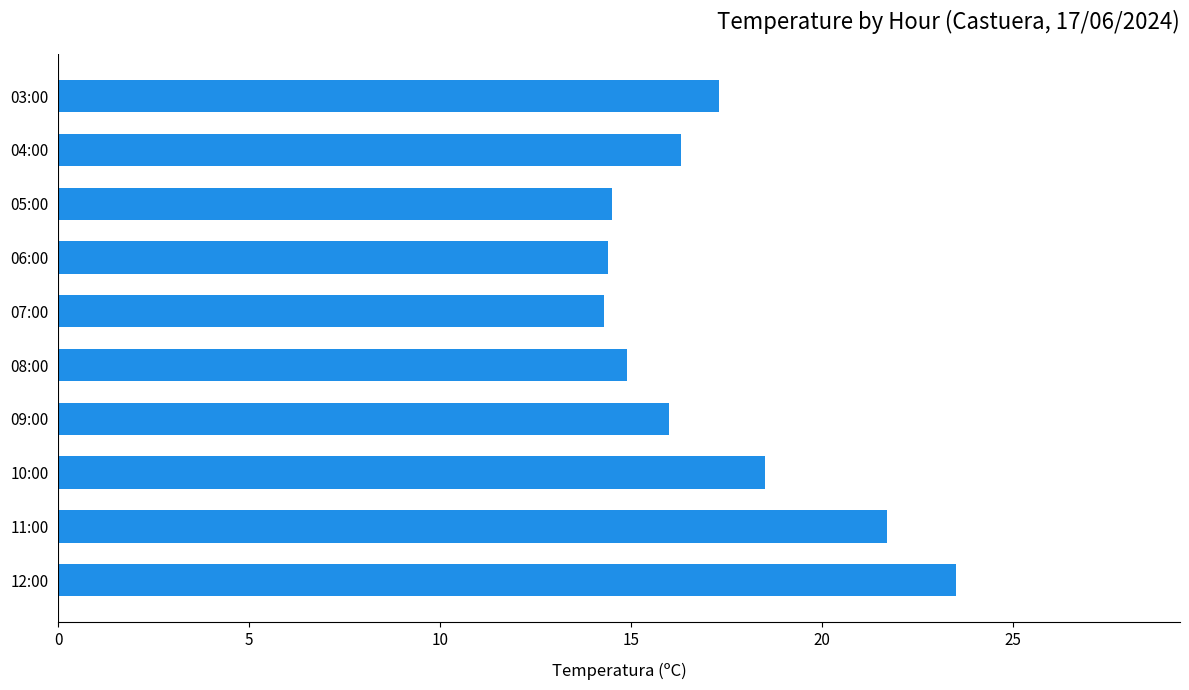

What is the difference between the maximum and minimum values?

9.2